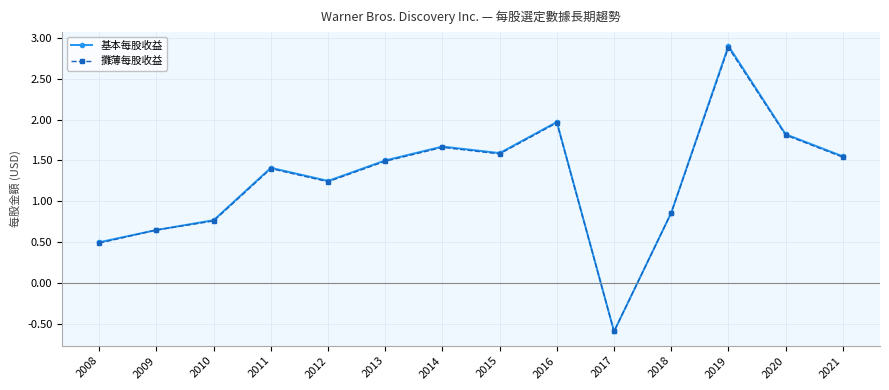

The 基本每股收益 series shows 1.1 at 2021. True or false?

False